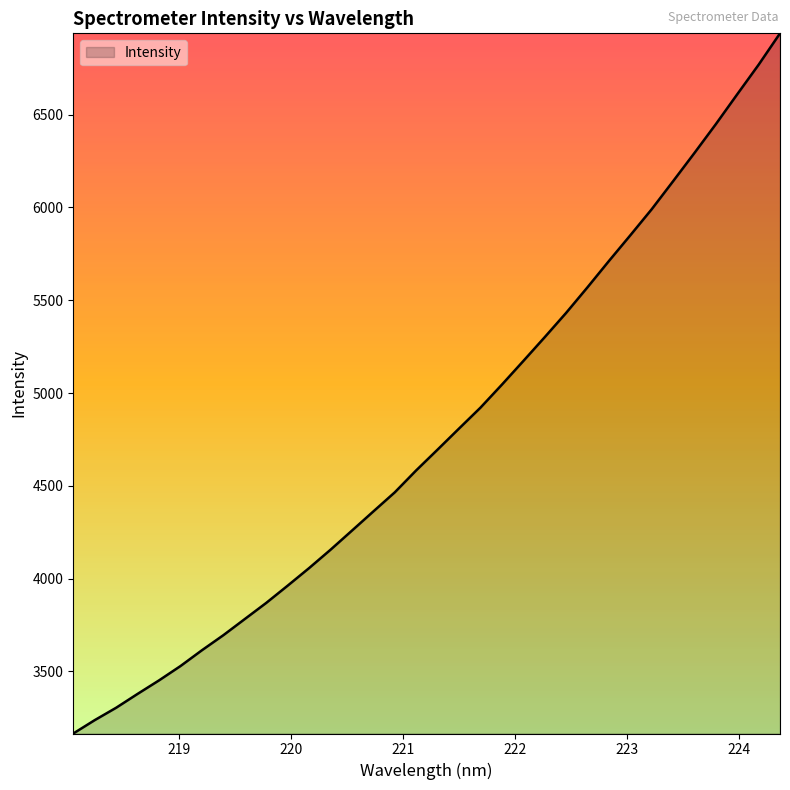

True or false: there are more than 0 points higher than both neighbors.

False